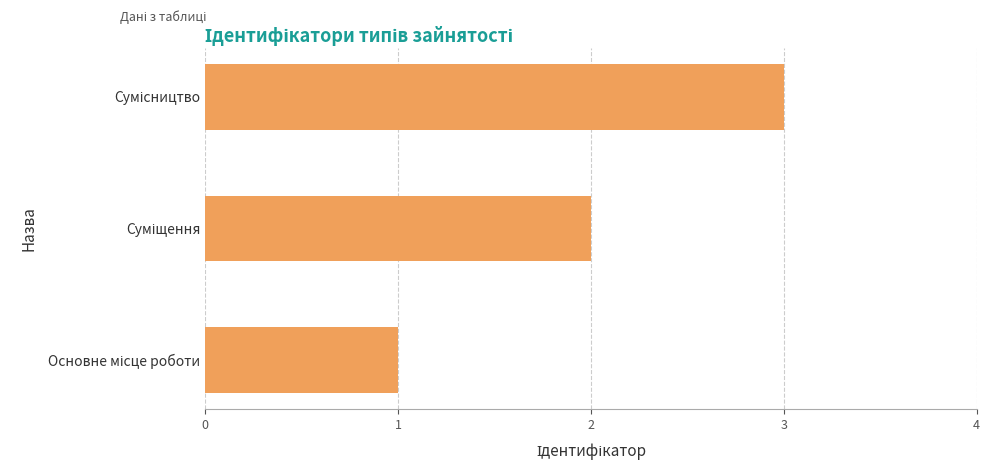

What is the greatest value displayed?

3